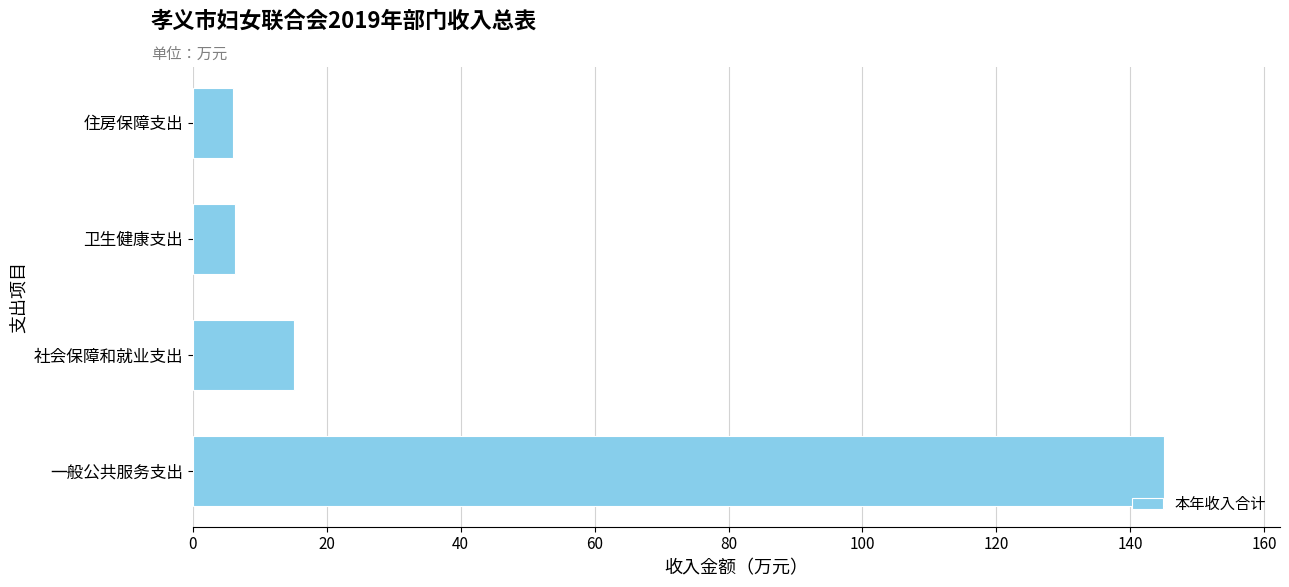

Approximately how many times larger is the value at 一般公共服务支出 compared to 卫生健康支出?

23.0